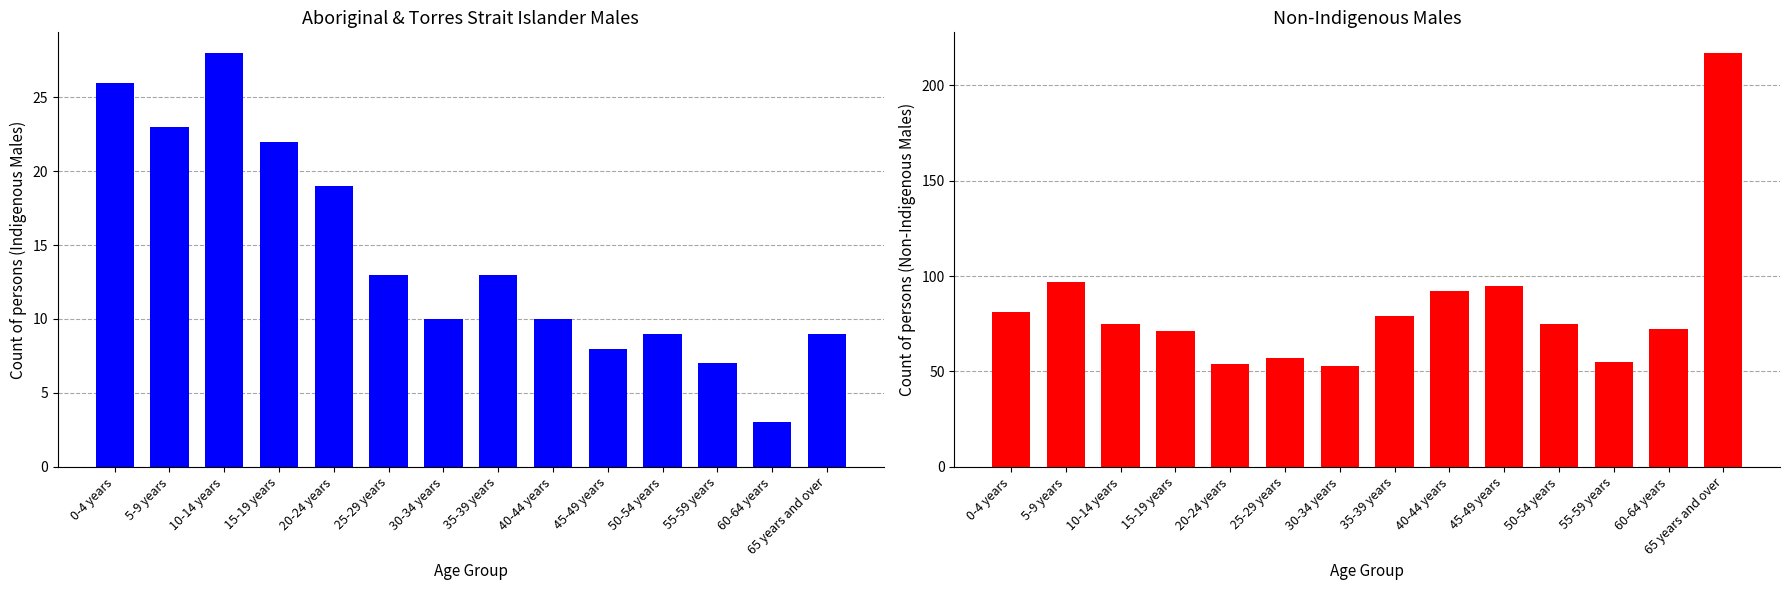

The value of Aboriginal and/or Torres Strait Islander (Males) at 40-44 years is 7. True or false?

False